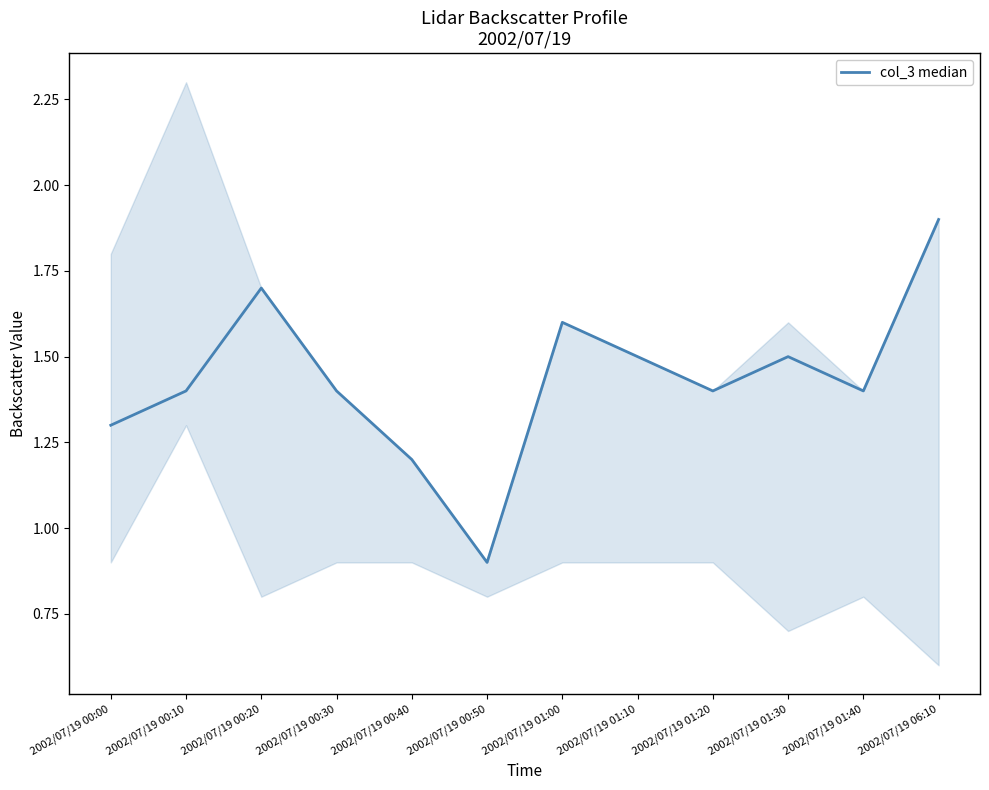

What value does the data have at 2002/07/19 00:30?

1.4